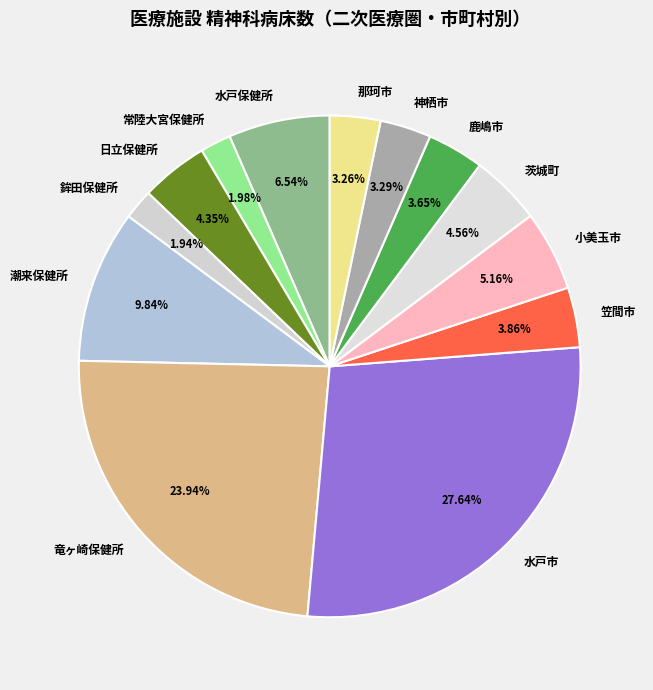

To the nearest percent, what is the average slice percentage?

8%